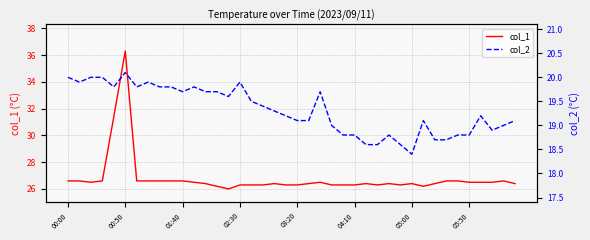

What is the minimum value for col_1?

26.0